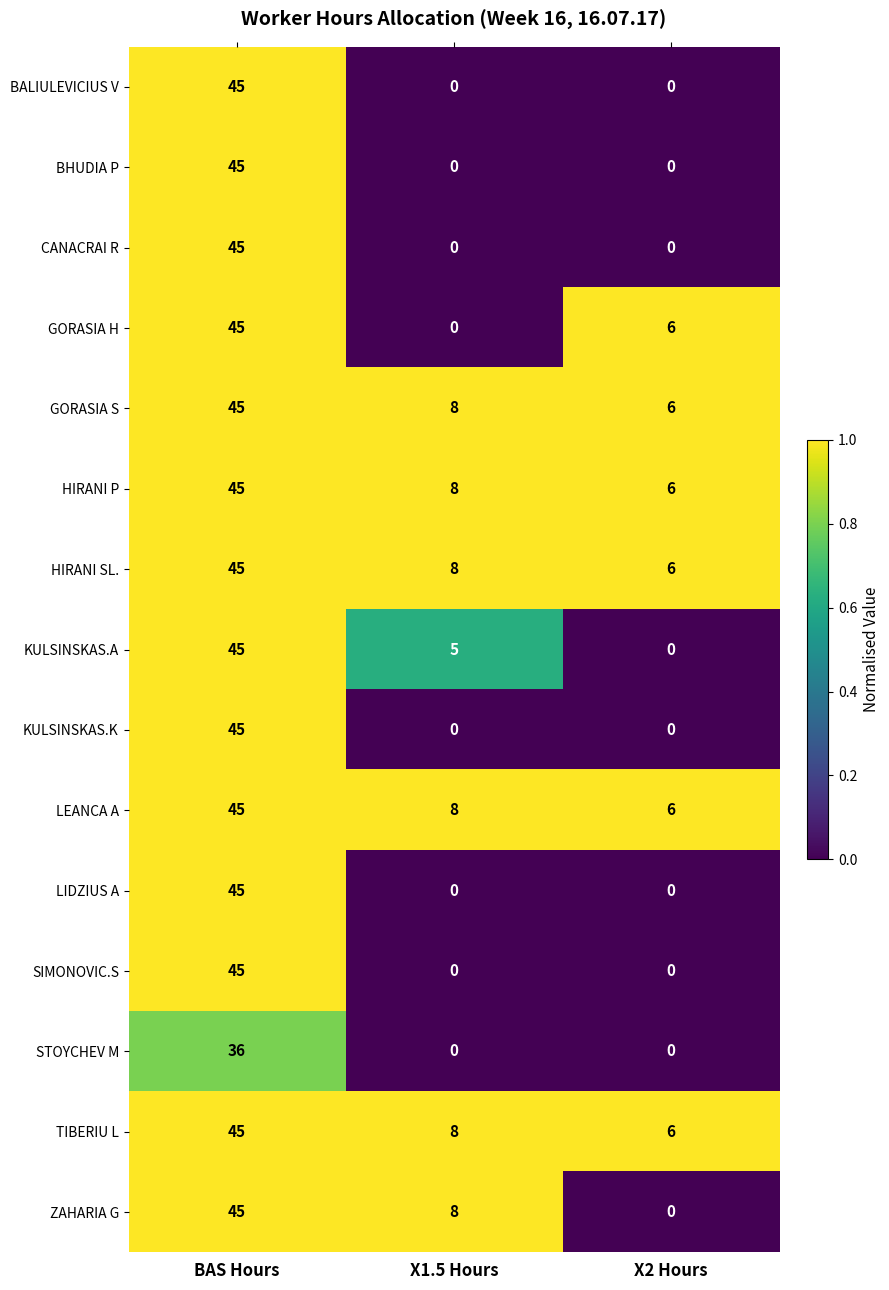

The STOYCHEV M series shows 36 at BAS Hours. True or false?

True